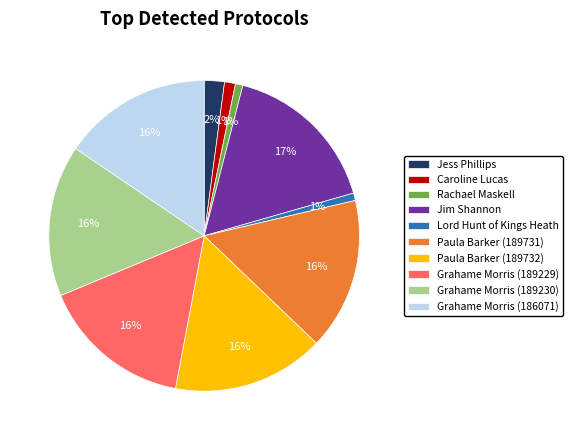

Does Jess Phillips account for over 50% of the chart?

No